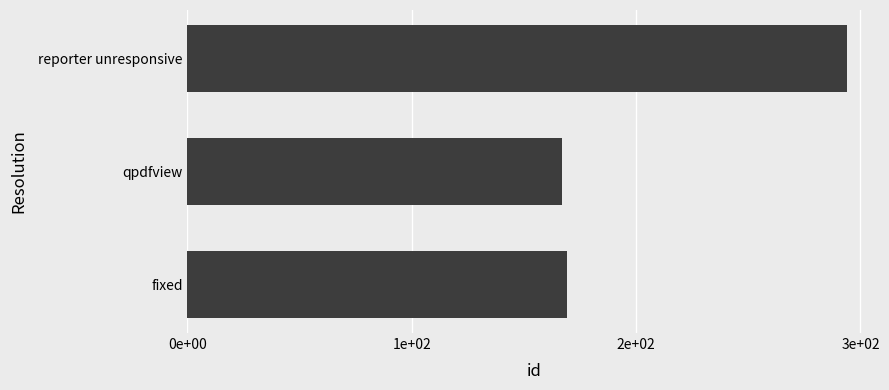

What is the sum of all values?

630